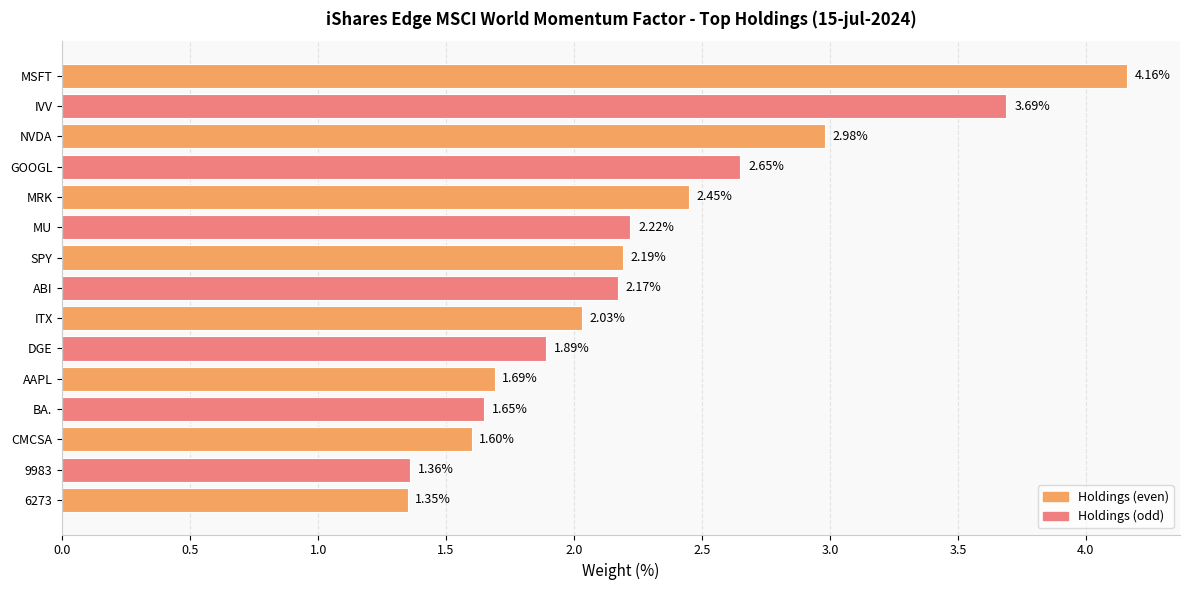

Between DGE and MU, which is larger?

MU